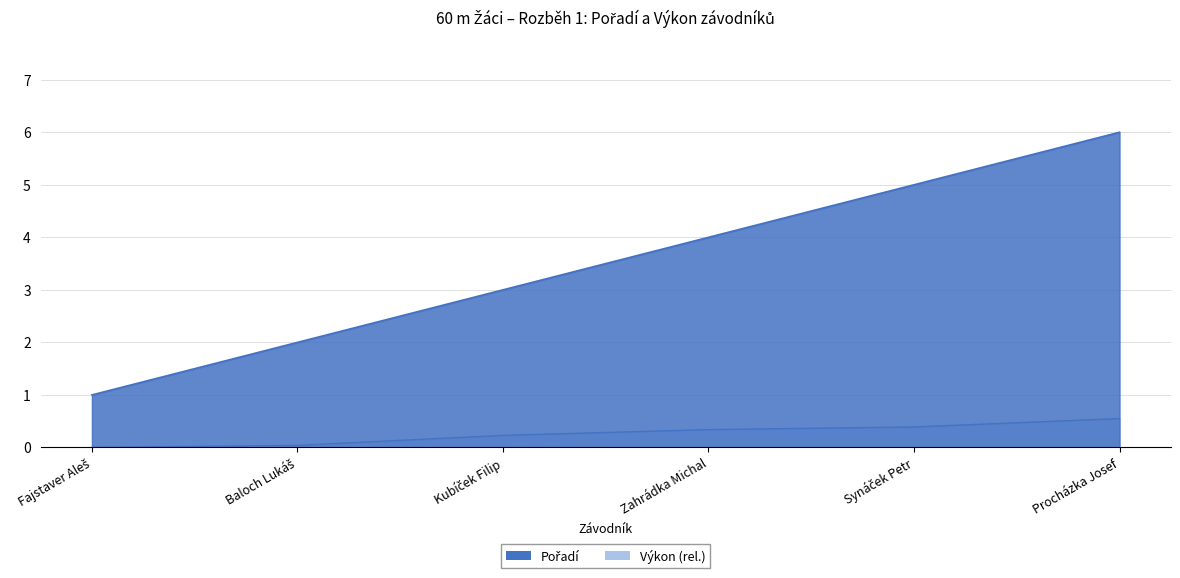

At Fajstaver Aleš, list the series in order from largest to smallest.

Pořadí, Výkon